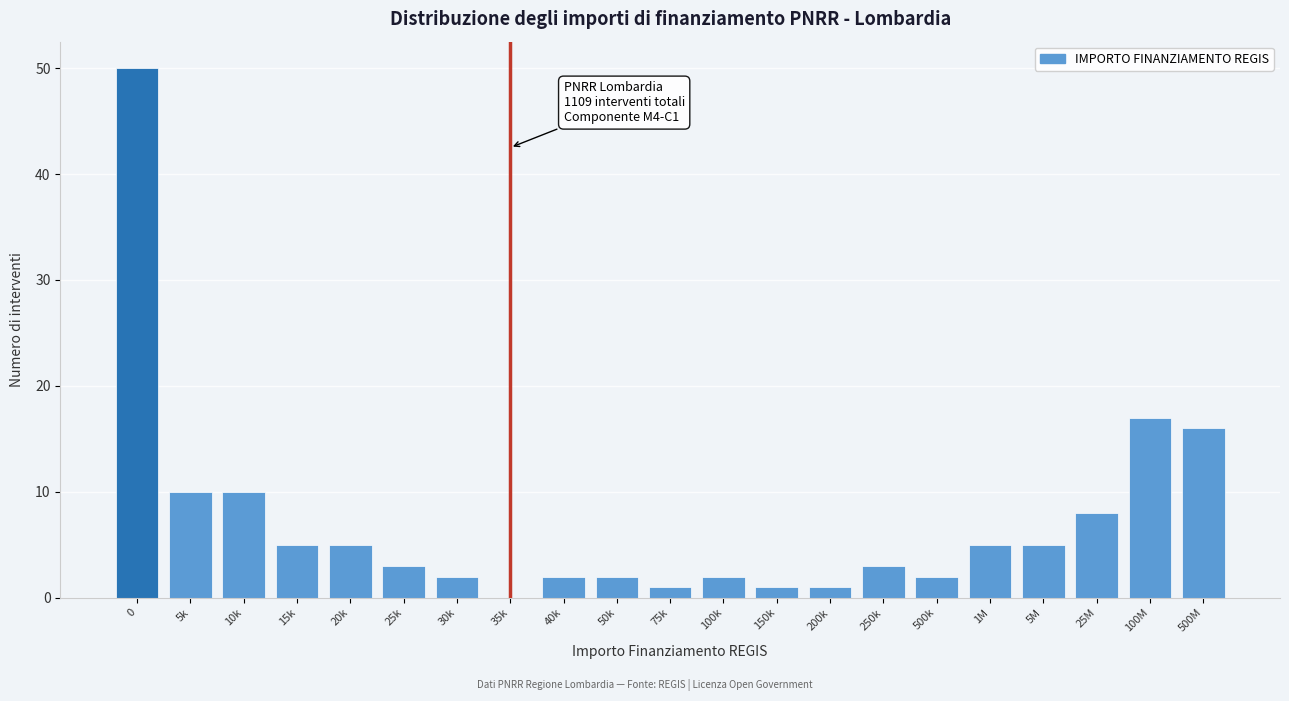

Reading left to right, what are all the values shown in this chart?

0=50	5k=10	10k=10	15k=5	20k=5	25k=3	30k=2	35k=0	40k=2	50k=2	75k=1	100k=2	150k=1	200k=1	250k=3	500k=2	1M=5	5M=5	25M=8	100M=17	500M=16